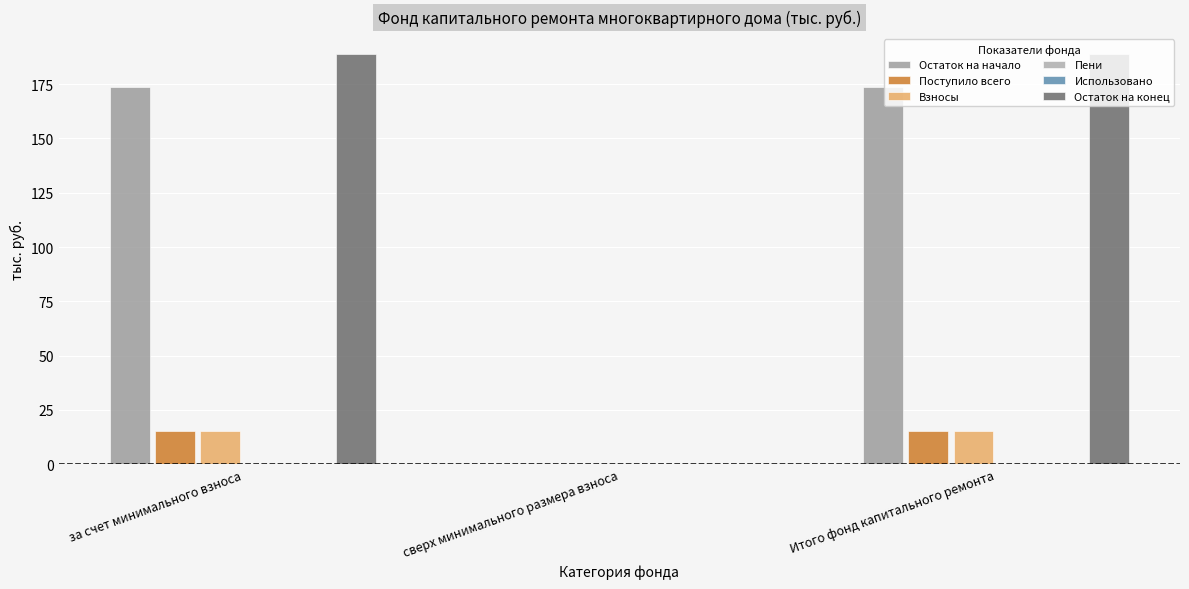

What is the value of the Взносы bar at the 1st from the left?

15.0